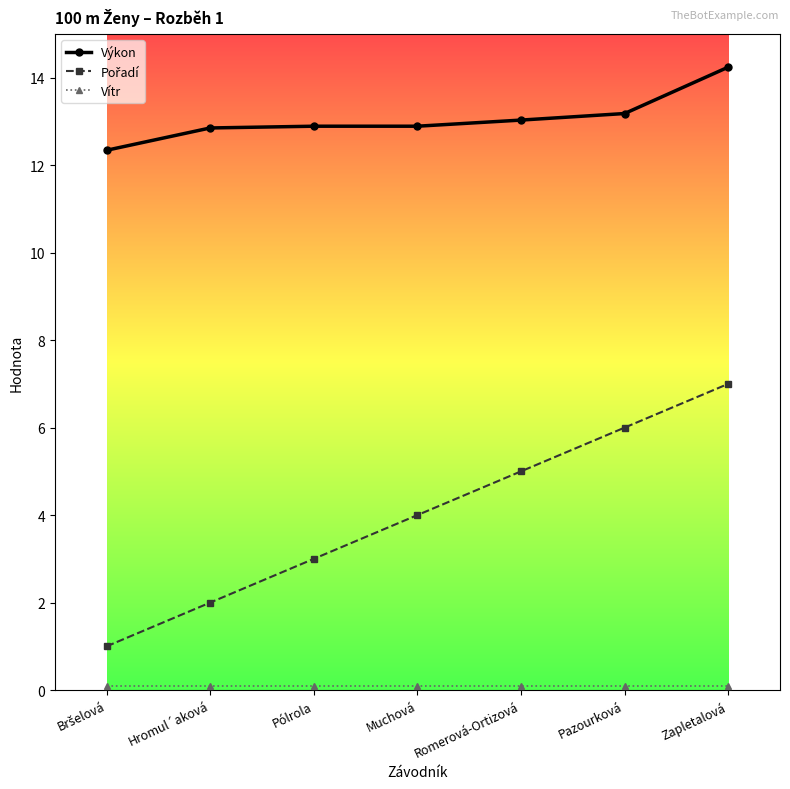

What is the sum of all Výkon values?

91.4